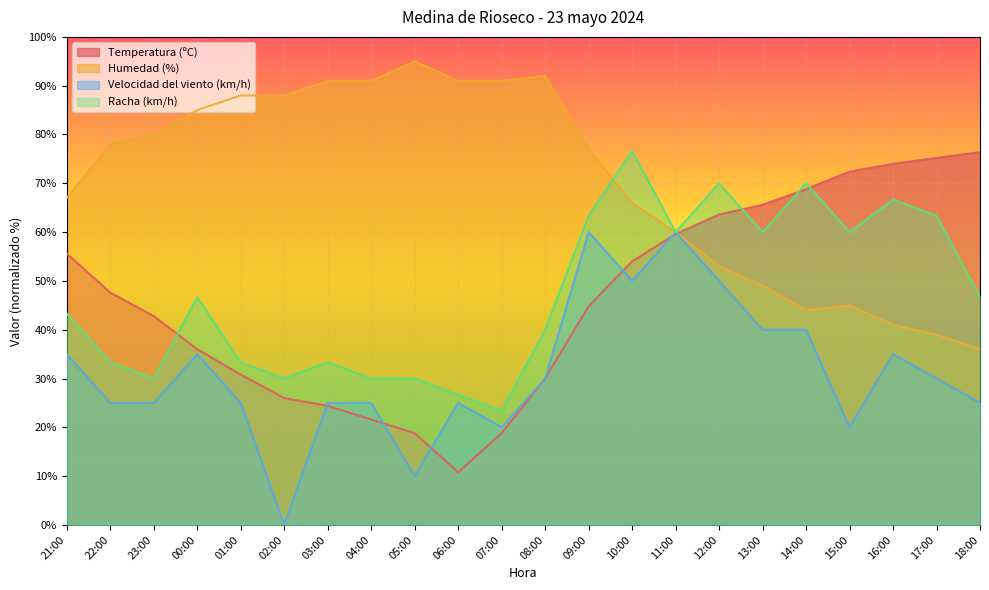

Which category has the lowest value across all series?

02:00